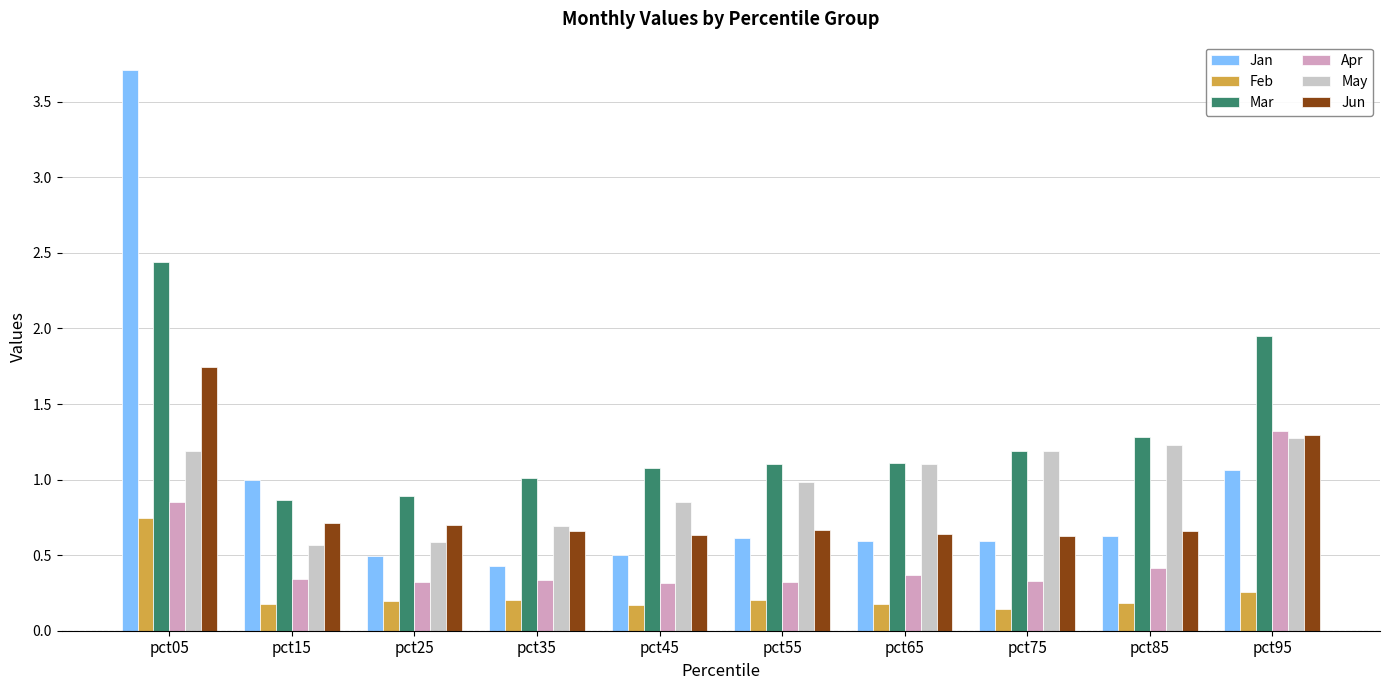

Which category has the highest value in the Mar series?

pct05